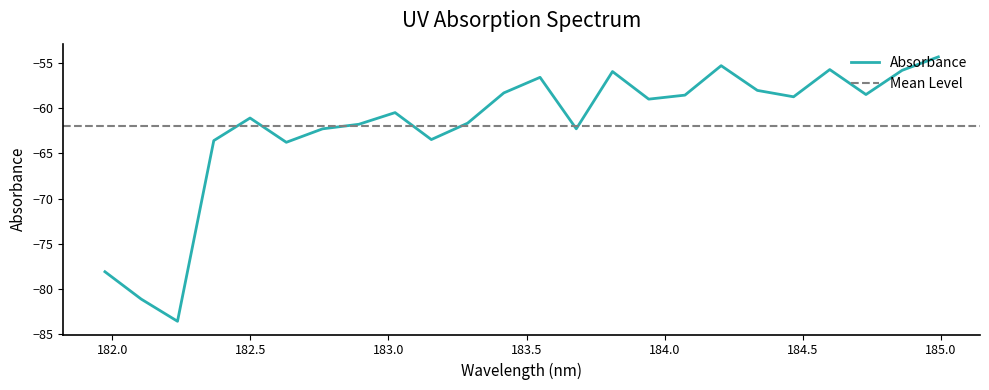

Which label corresponds to the largest value in the chart?

184.9911297472